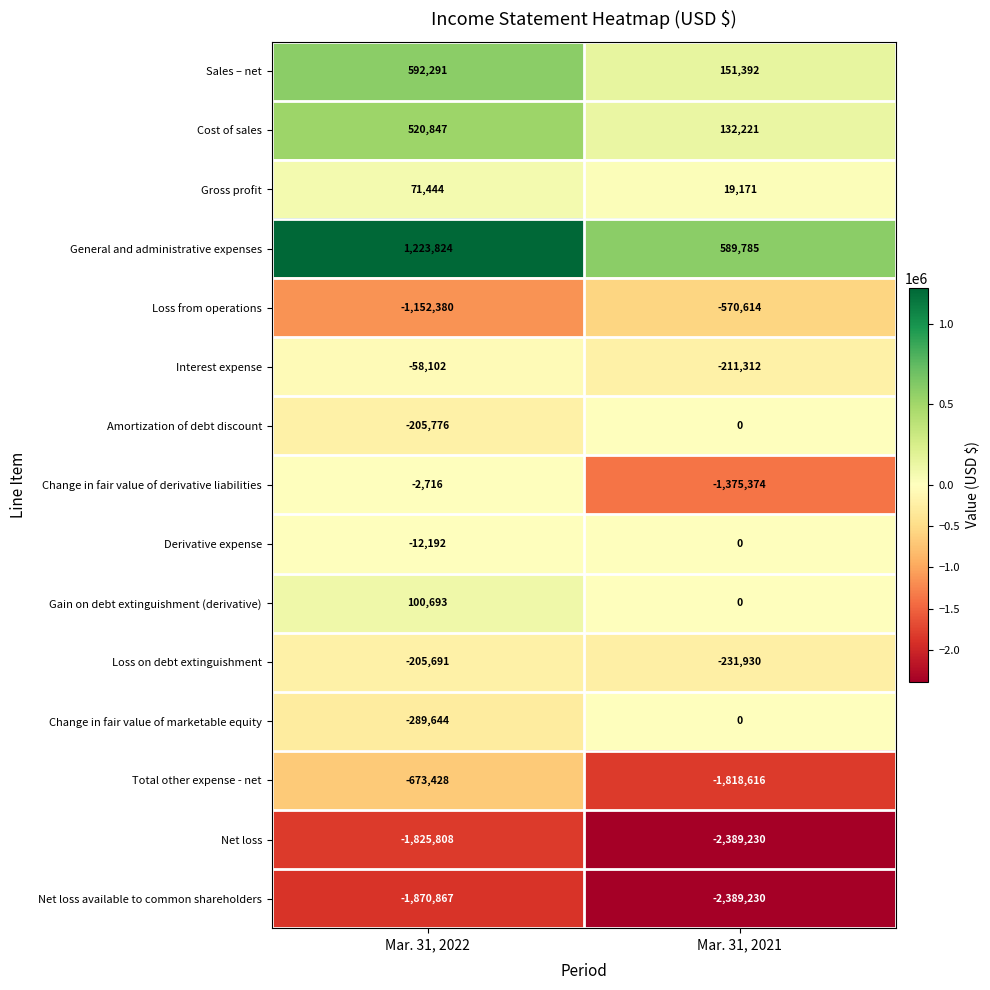

What is the maximum value shown in the chart?

1223824